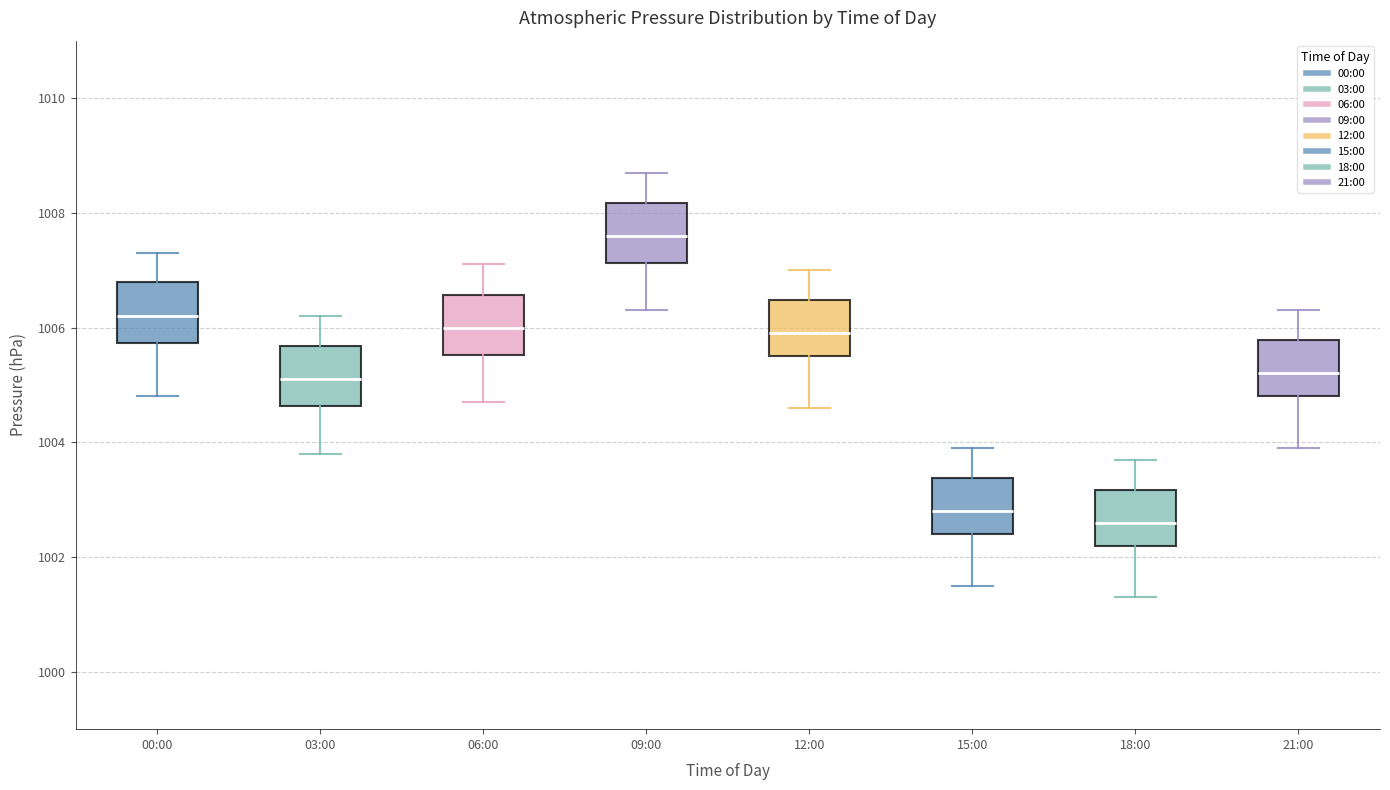

Where does the median line of the box for 21:00 sit on the y-axis? The values are not printed on the chart, so give them approximately, as read against the axis.

1005.2